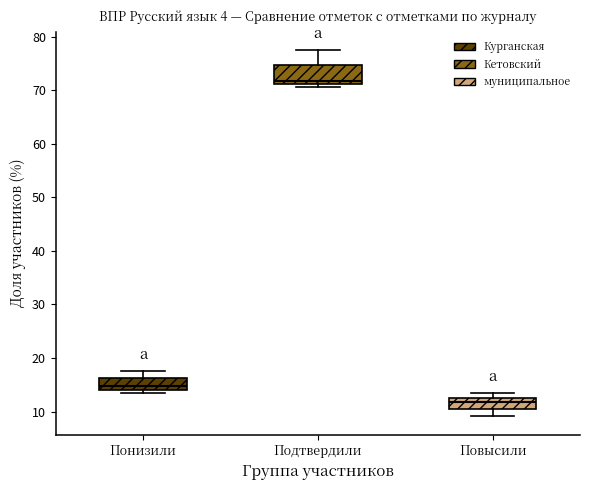

Where is the lower edge of the box for Понизили on the y-axis? The values are not printed on the chart, so give them approximately, as read against the axis.

14